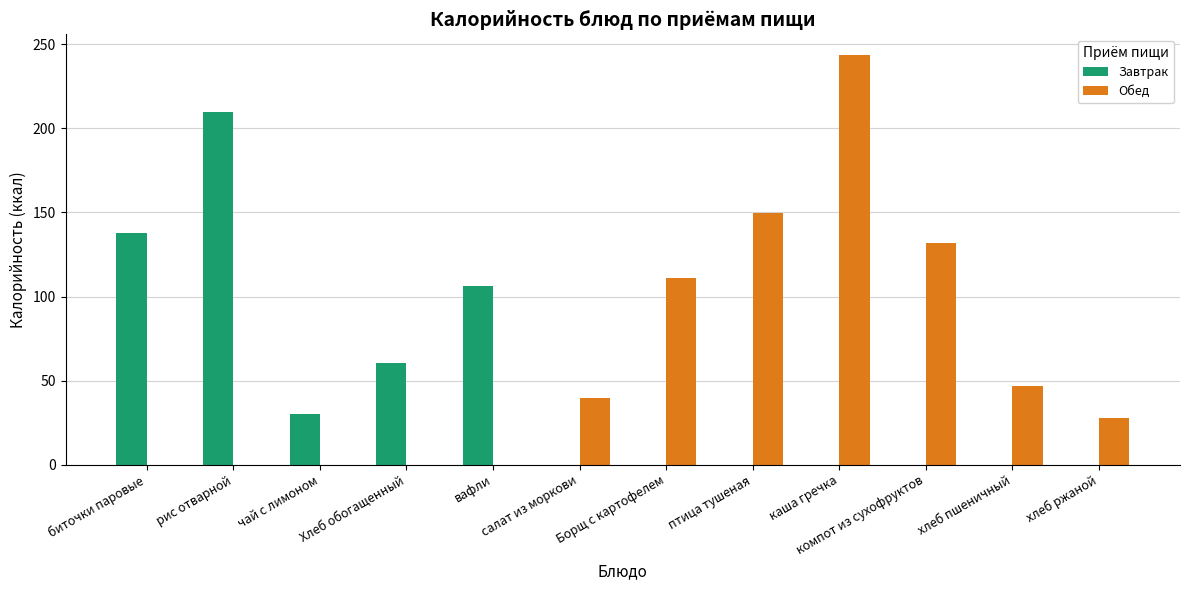

Is it true that Завтрак equals 0.0 at Борщ с картофелем?

True